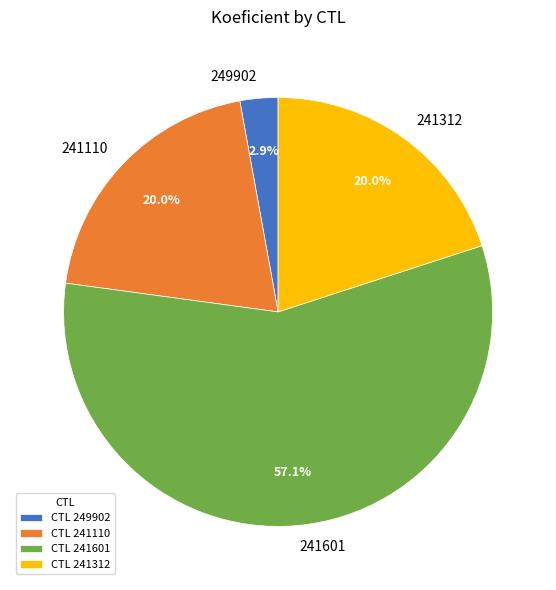

Is it true that 241110 is 30% of the pie?

False